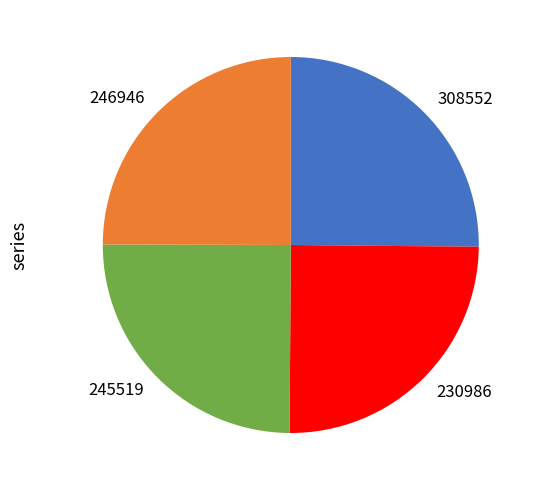

Is it true that 230986 is 39% of the pie?

False